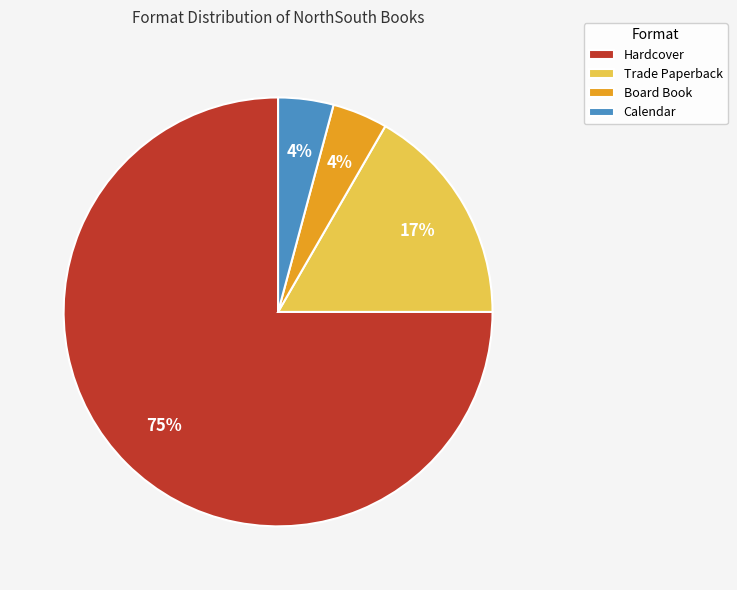

Which has a higher value, Board Book or Trade Paperback?

Trade Paperback